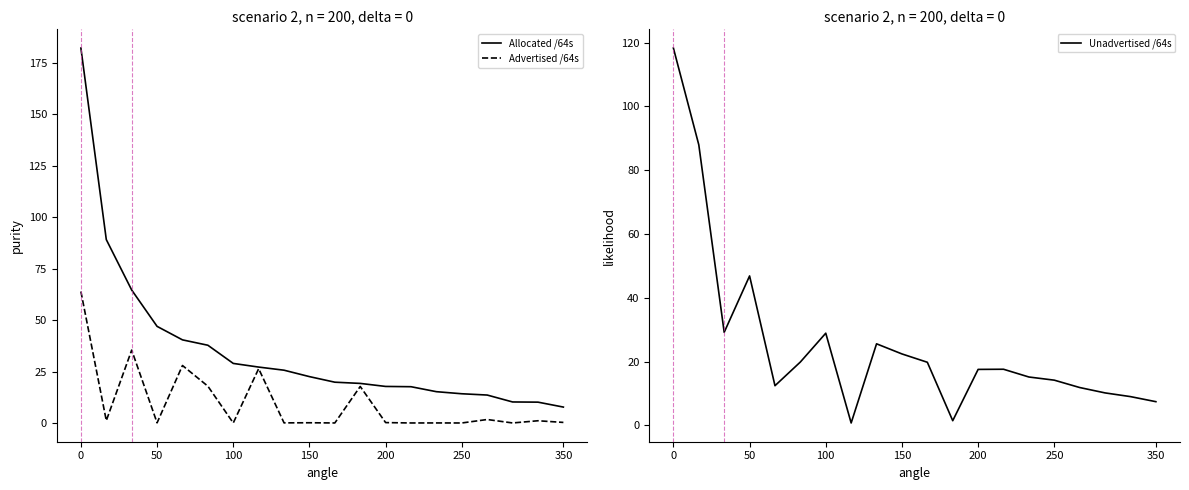

Does the chart display data point markers on the line(s)?

No